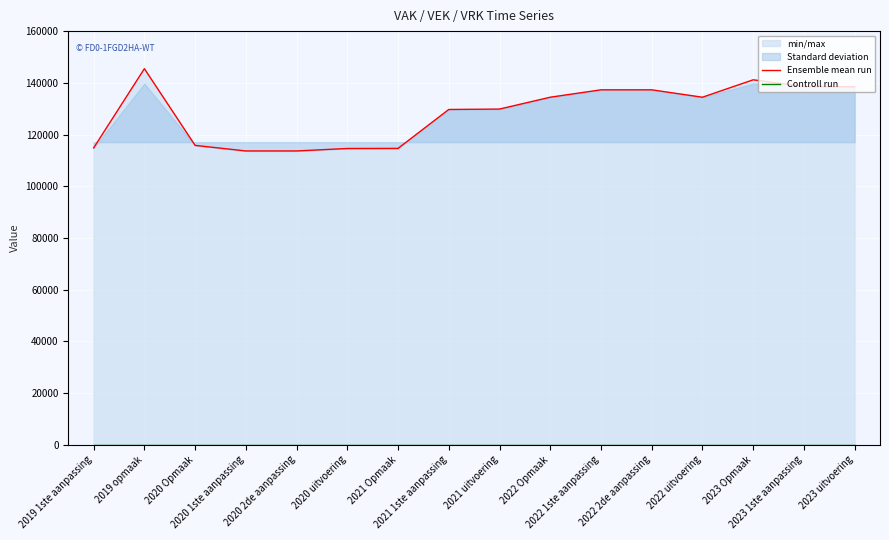

What position from the left is 2020 uitvoering?

6